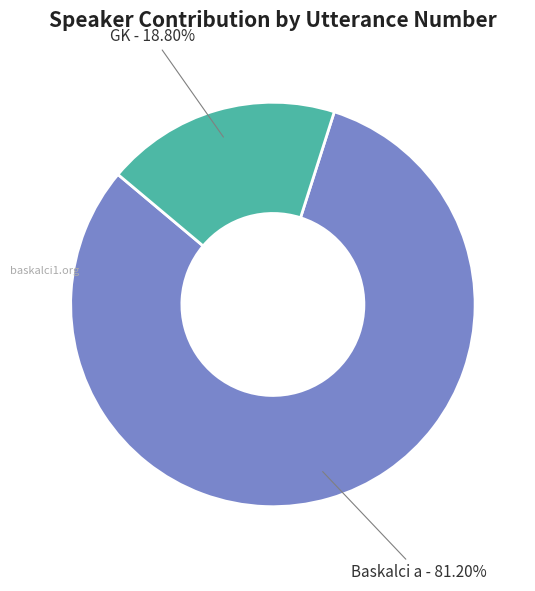

Is the sum of GK and Baskalci a greater than half?

Yes